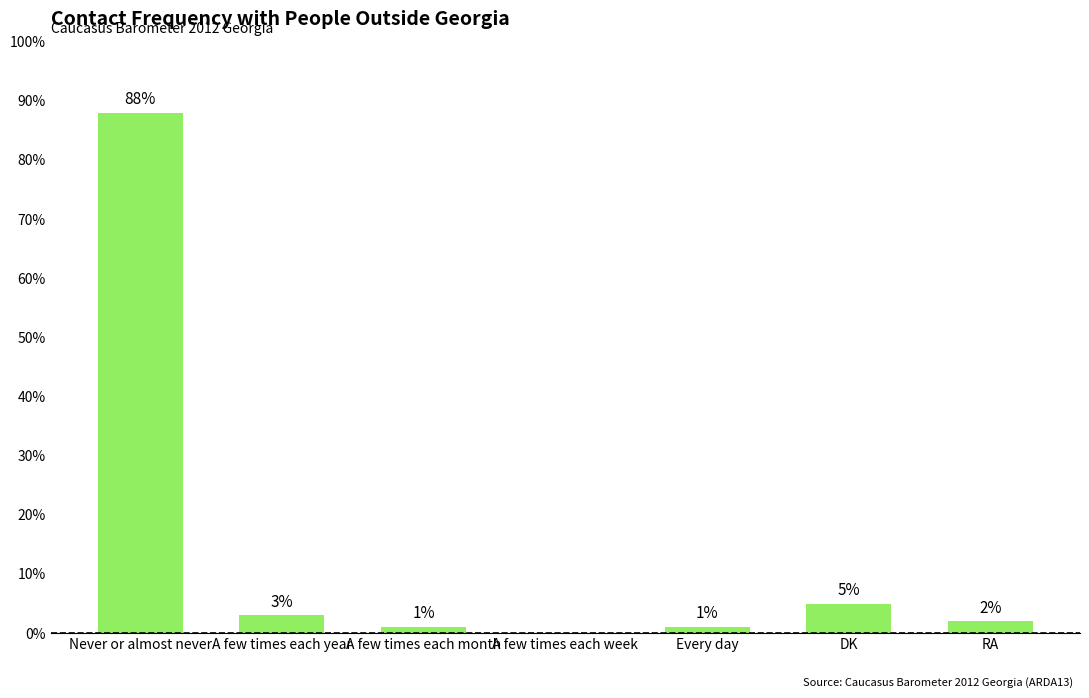

What is the sum of the values at DK and A few times each week?

5